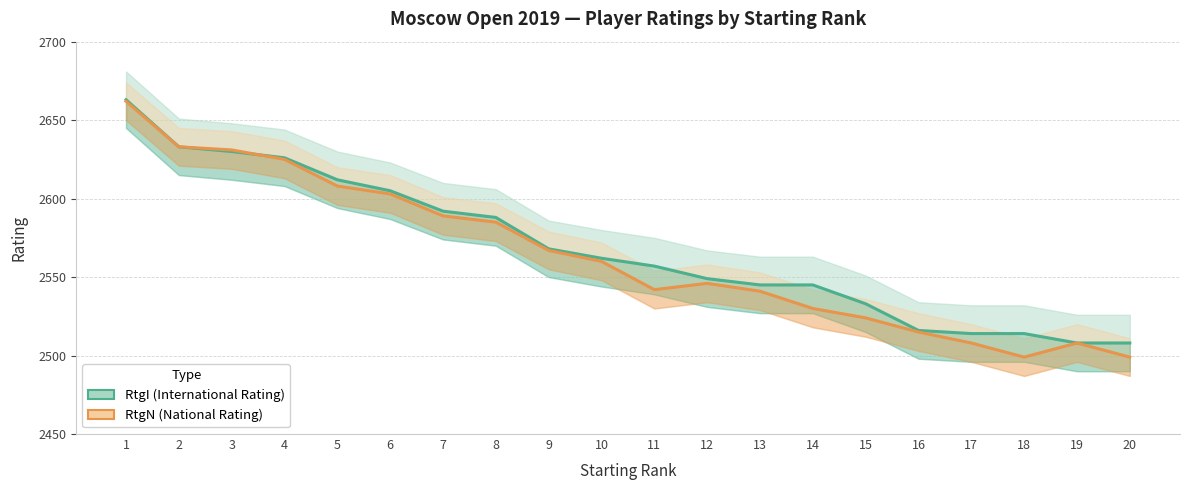

Reading left to right, list all the values displayed in this chart.

RtgI (International Rating): 2663	2633	2630	2626	2612	2605	2592	2588	2568	2562	2557	2549	2545	2545	2533	2516	2514	2514	2508	2508
RtgN (National Rating): 2662	2633	2631	2625	2608	2603	2589	2585	2567	2560	2542	2546	2541	2530	2524	2515	2508	2499	2508	2499